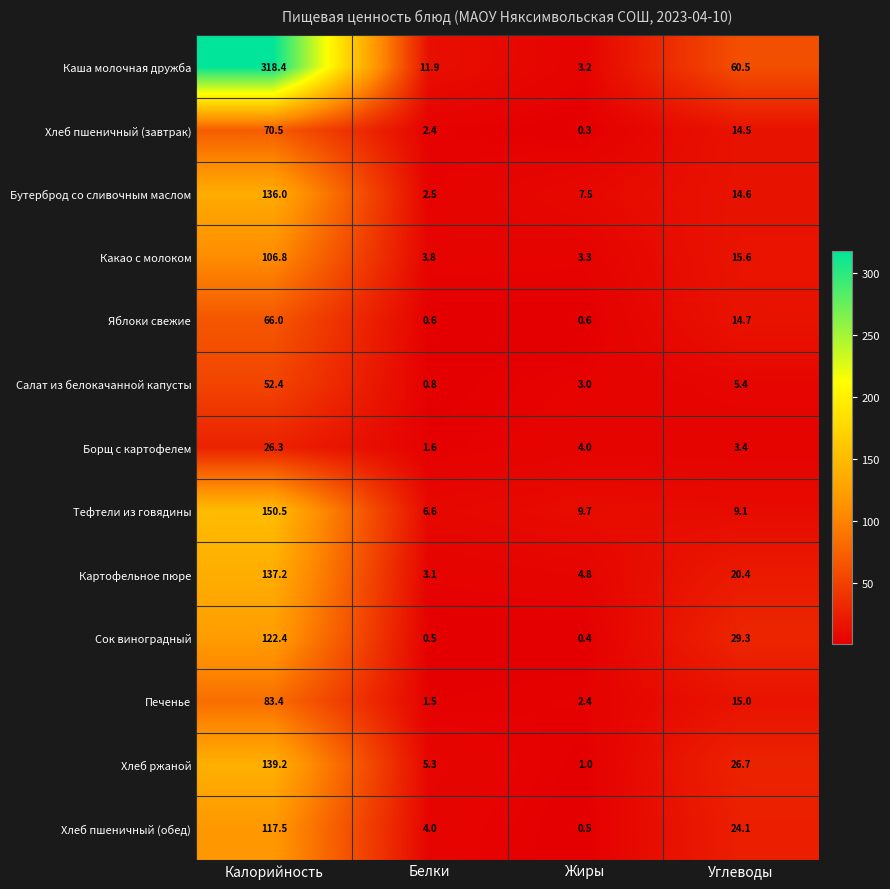

What is the sum of the Хлеб пшеничный (завтрак) values at Белки and Жиры?

2.7